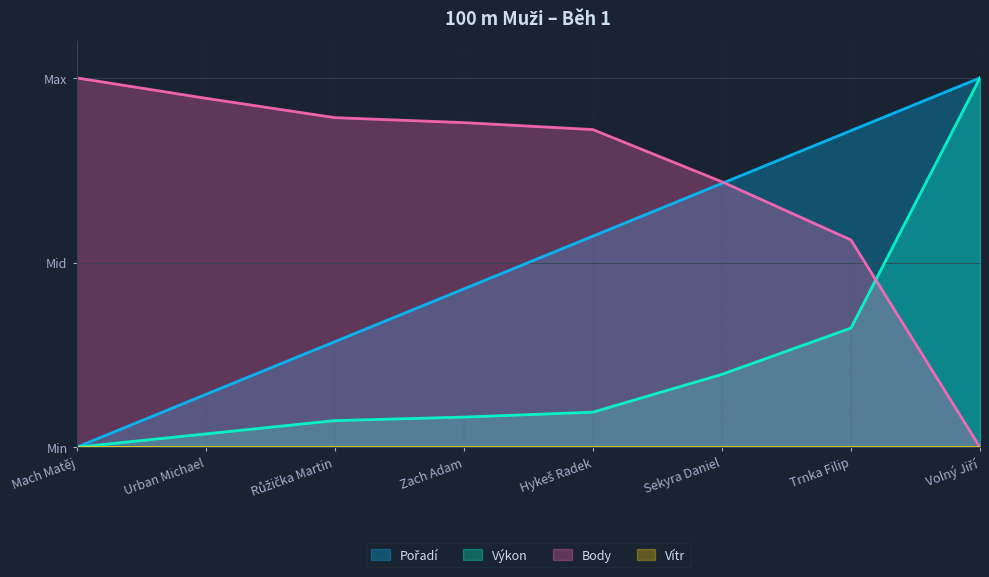

True or false: Výkon and Pořadí cross at least once.

False